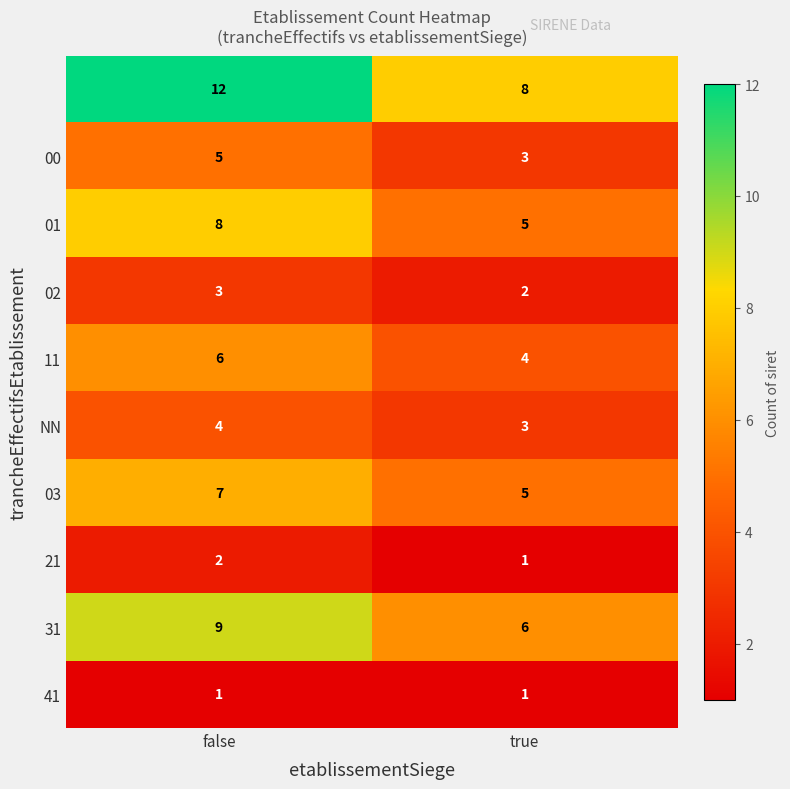

Which label corresponds to the largest value in the chart?

false